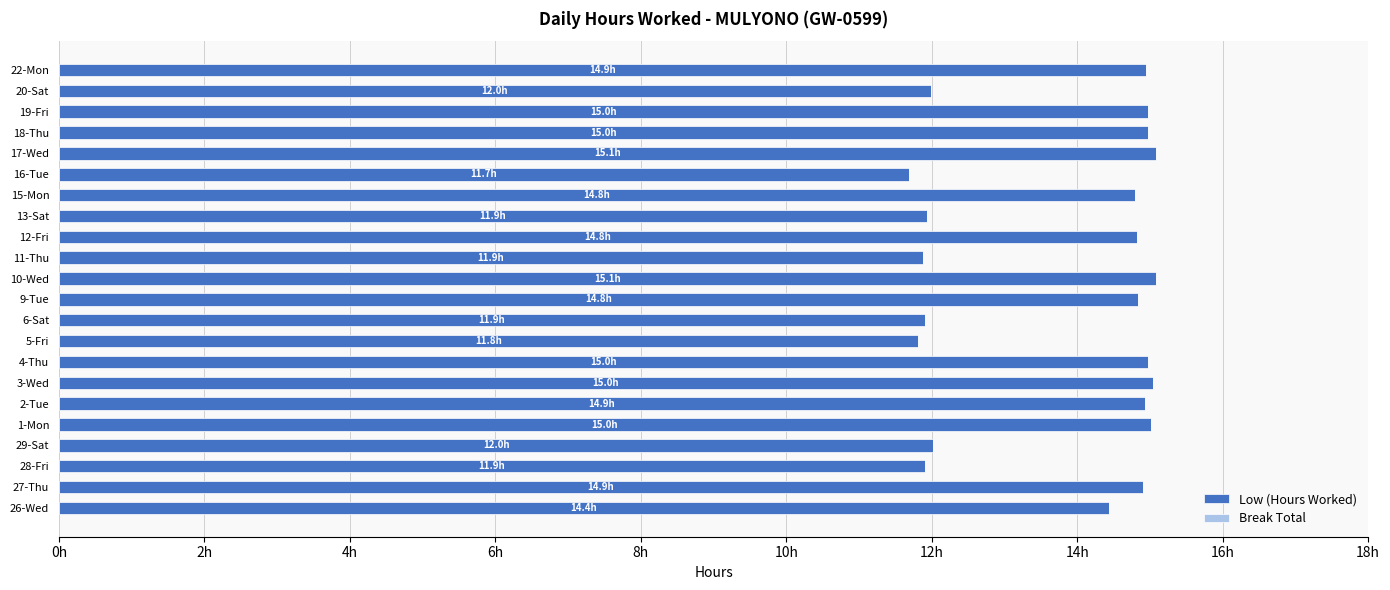

Does the chart contain any negative values?

No